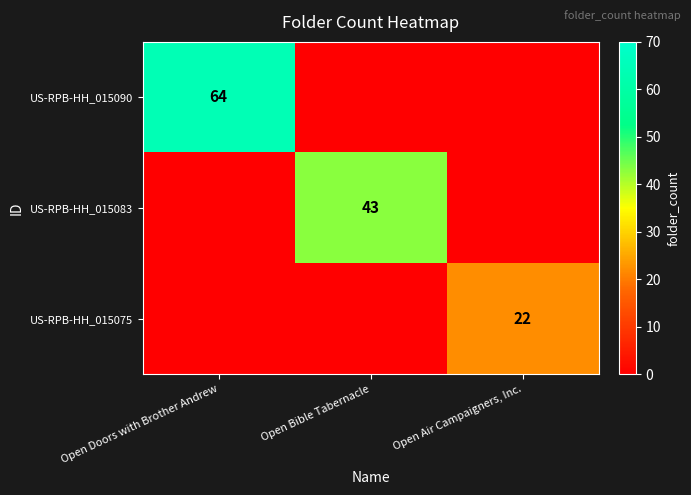

The value of US-RPB-HH_015090 at Open Doors with Brother Andrew is 64. True or false?

True